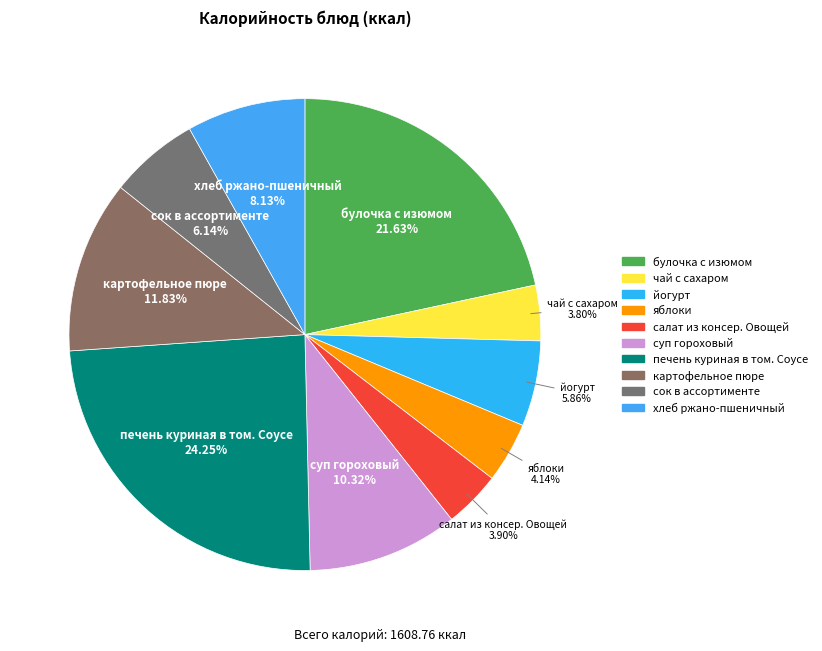

Approximately how many times larger is the value at печень куриная в том. Соусе compared to сок в ассортименте?

3.9